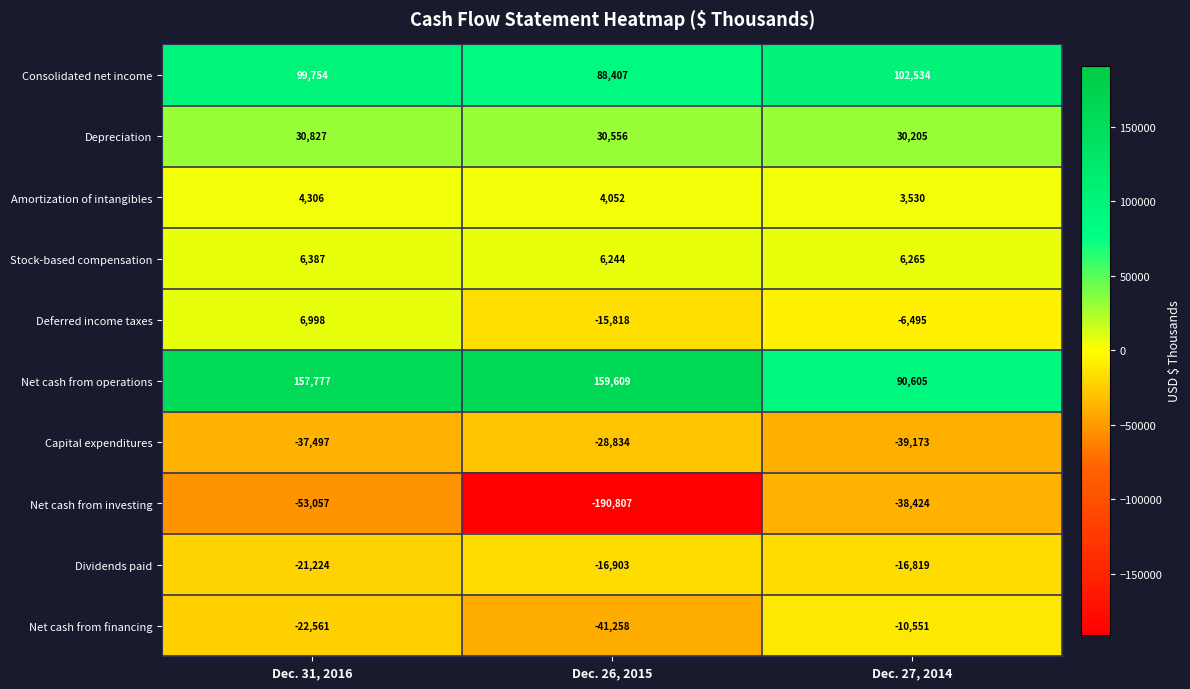

What is the difference between the highest and lowest values at Dec. 26, 2015?

350416